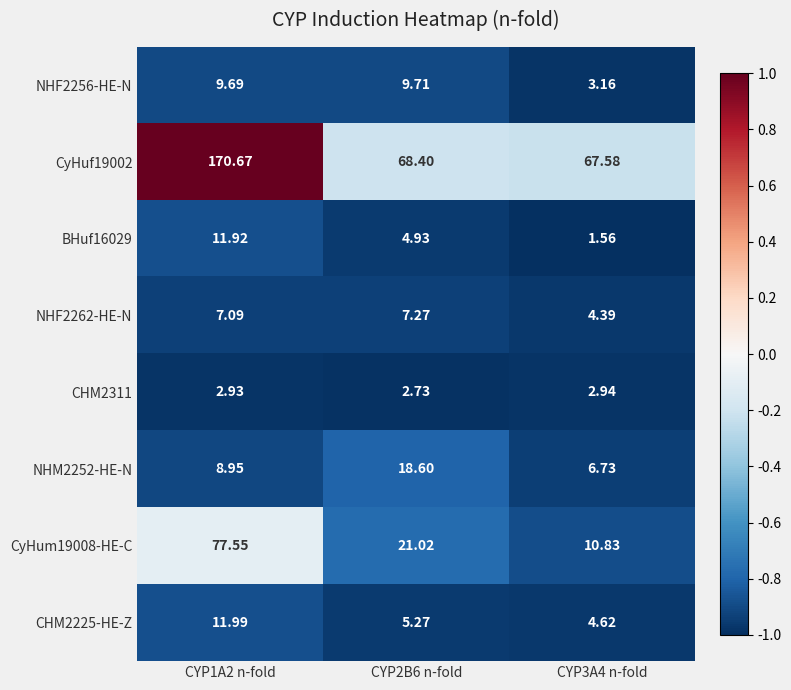

List the series in order of their peak value, highest first.

CyHuf19002, CyHum19008-HE-C, NHM2252-HE-N, CHM2225-HE-Z, BHuf16029, NHF2256-HE-N, NHF2262-HE-N, CHM2311